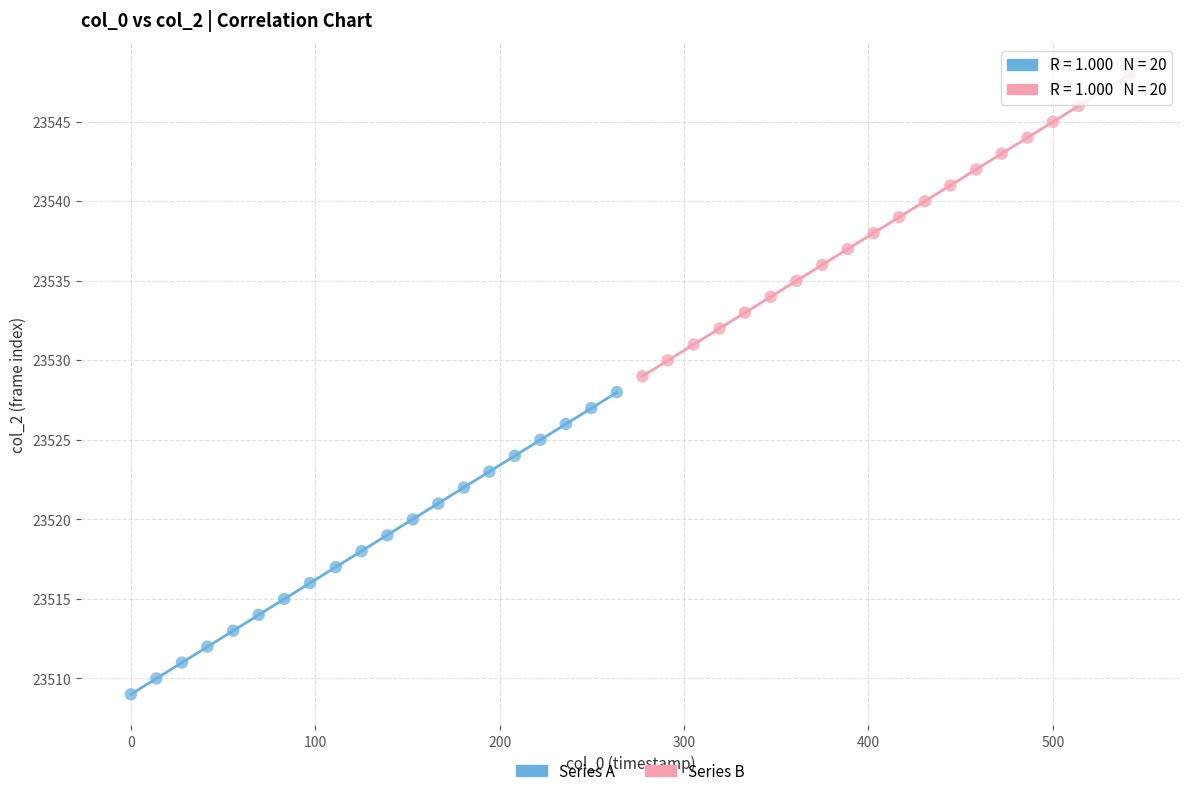

Which series reaches the maximum Y coordinate?

Series B